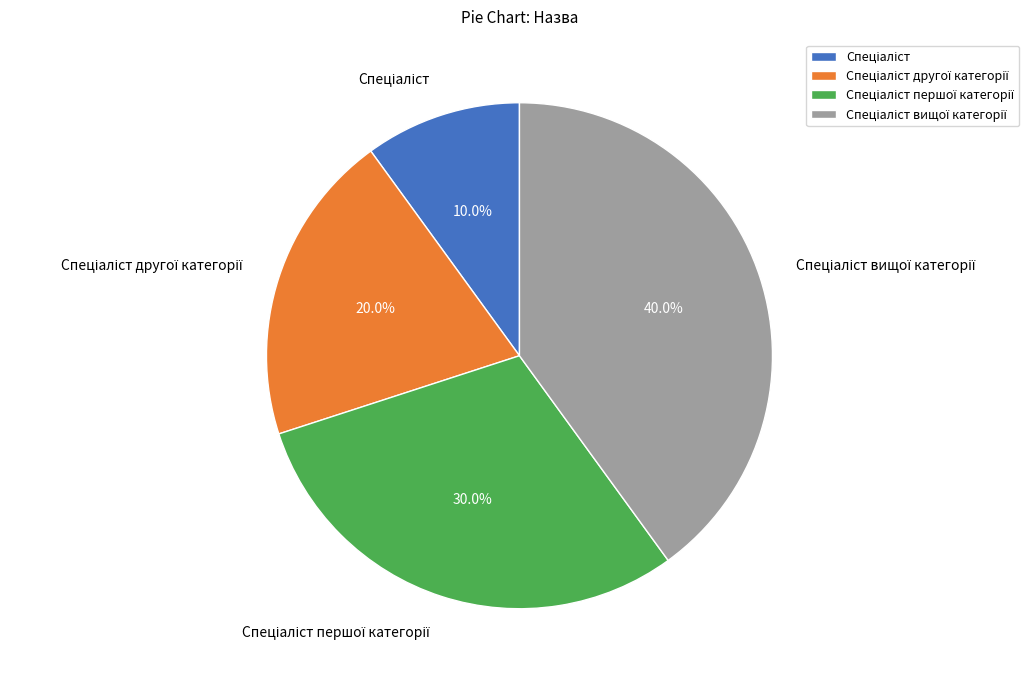

Is there any slice that represents more than half of the pie?

No